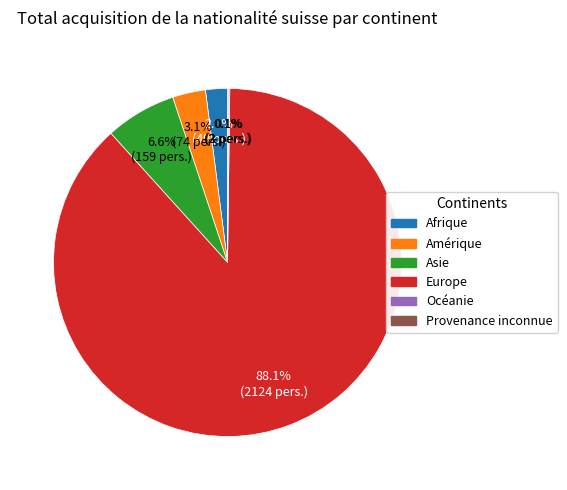

Which has a higher value, Asie or Afrique?

Asie